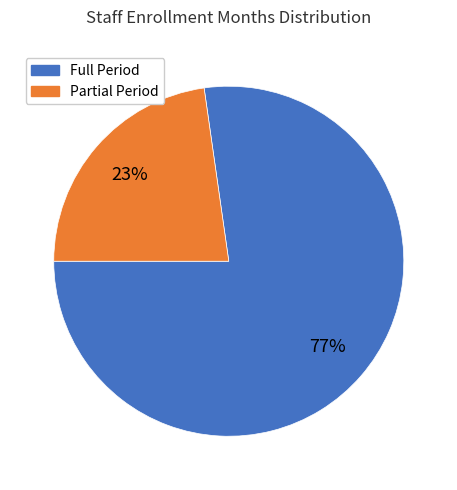

To the nearest percent, what is the average slice percentage?

50%